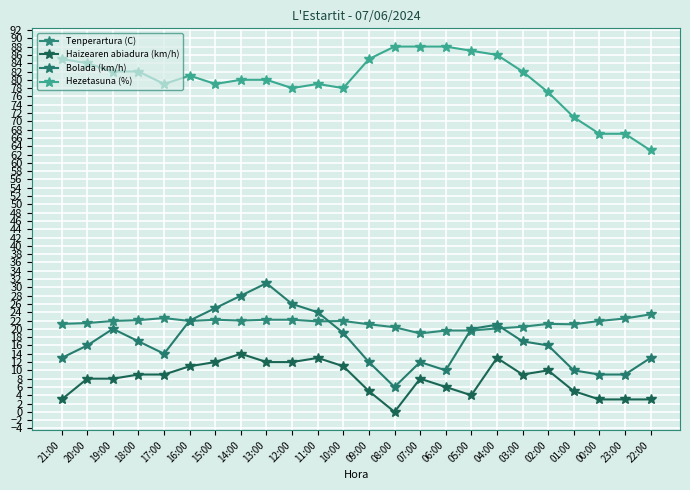

Count the number of categories in the chart.

24